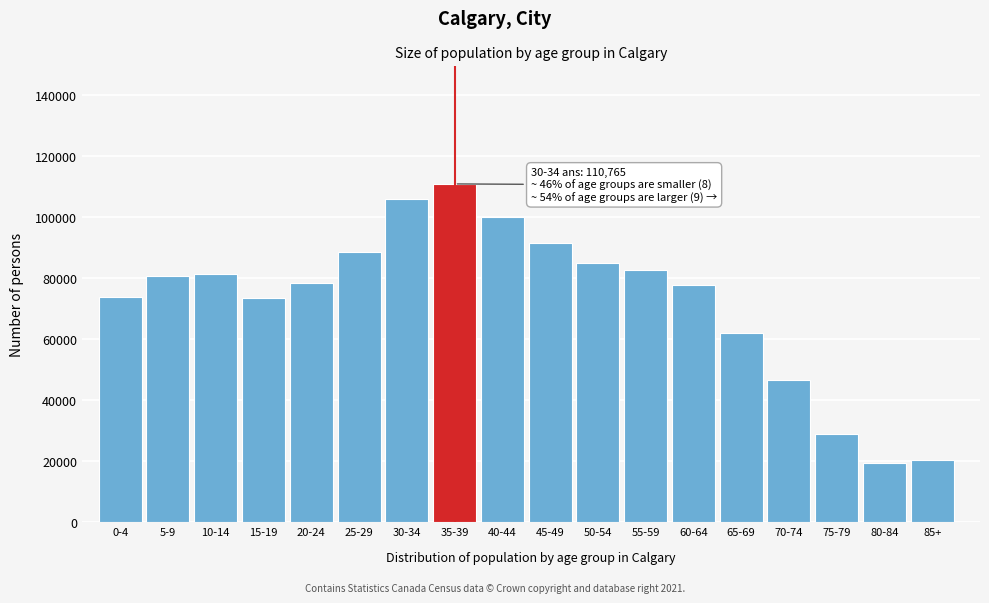

Approximately how many times larger is the value at 75-79 compared to 10-14?

0.4